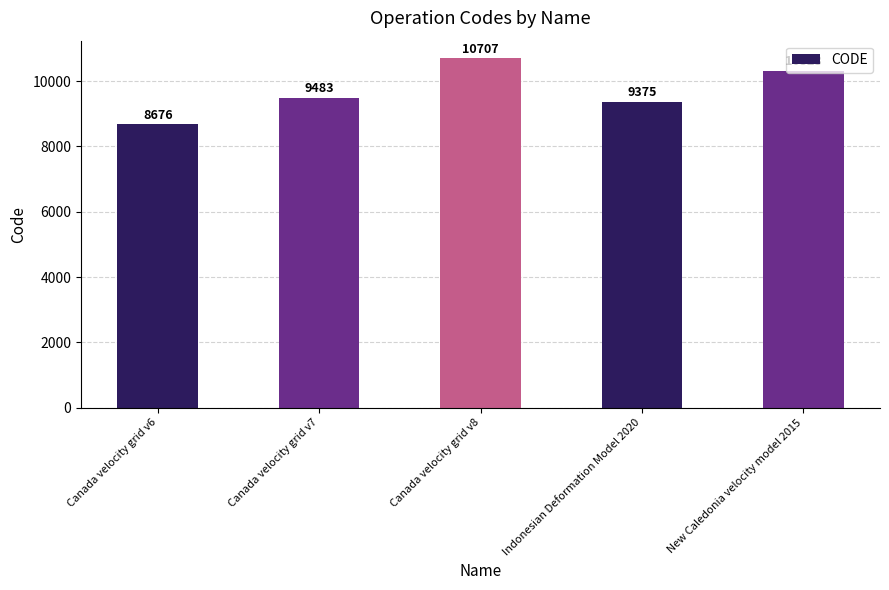

Rank the categories by value from lowest to highest.

Canada velocity grid v6, Indonesian Deformation Model 2020, Canada velocity grid v7, New Caledonia velocity model 2015, Canada velocity grid v8